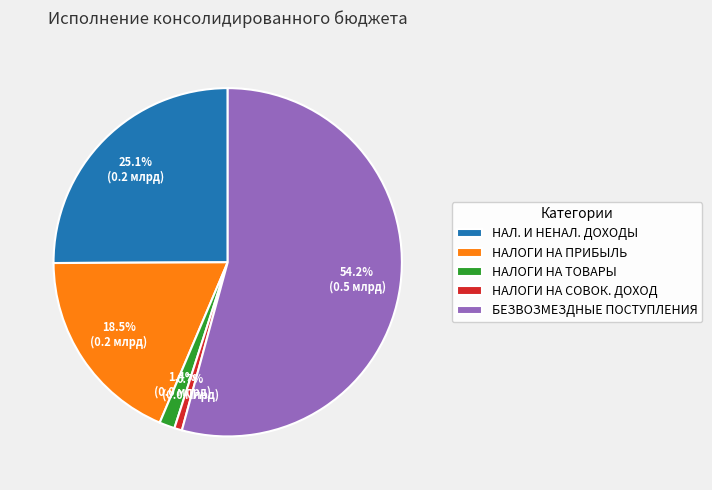

Which category accounts for the majority?

БЕЗВОЗМЕЗДНЫЕ ПОСТУПЛЕНИЯ